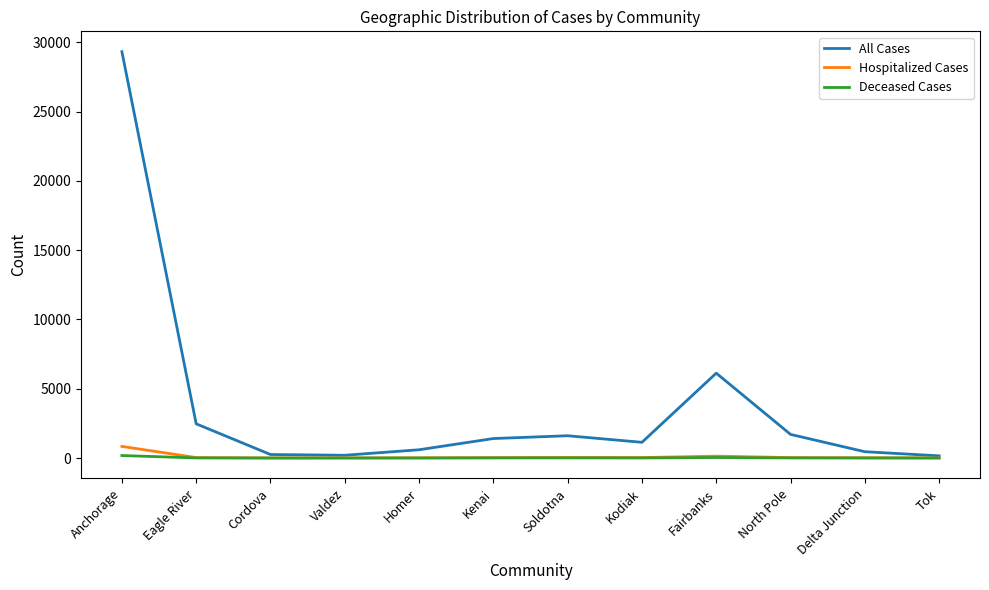

Which series has the widest spread of values?

All Cases